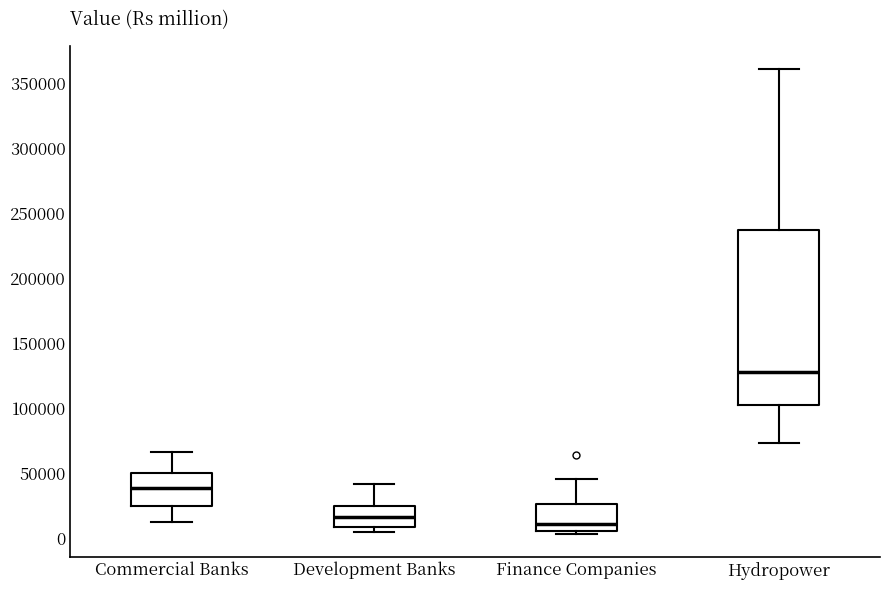

Reading left to right, read every box against the y-axis: the position of its median line, the range the box covers, and the ends of its whiskers. The values are not printed on the chart, so give them approximately, as read against the axis.

Commercial Banks: median 40000, box 25000 to 50000, whiskers 15000 to 65000
Development Banks: median 15000, box 10000 to 25000, whiskers 5000 to 40000
Finance Companies: median 10000, box 5000 to 25000, whiskers 5000 (just below the box's lower edge) to 45000
Hydropower: median 130000, box 105000 to 235000, whiskers 75000 to 360000